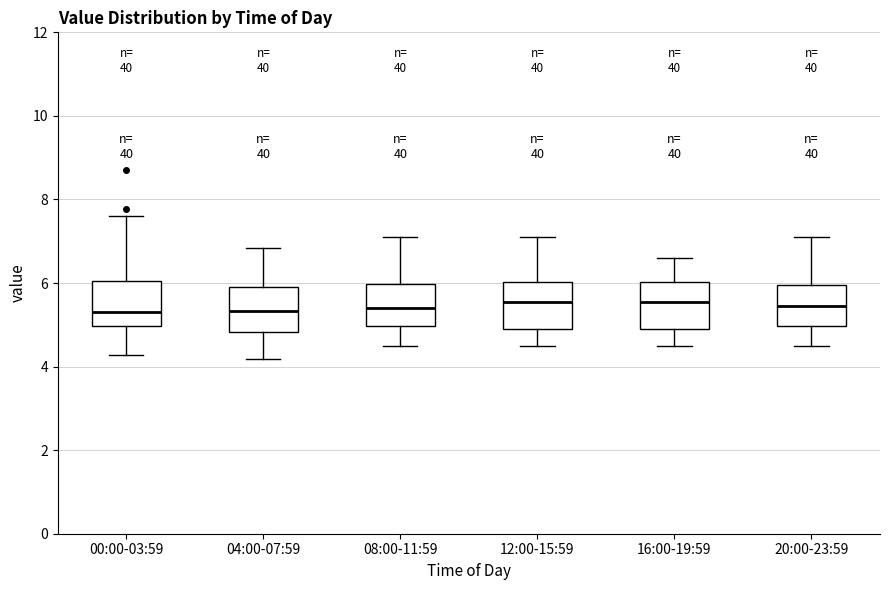

Where does the median line of the box for 04:00-07:59 sit on the y-axis? The values are not printed on the chart, so give them approximately, as read against the axis.

5.4